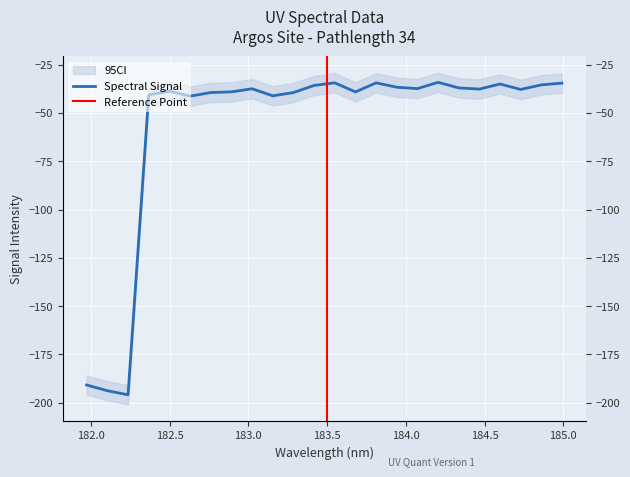

True or false: there are more than 0 points higher than both neighbors.

True